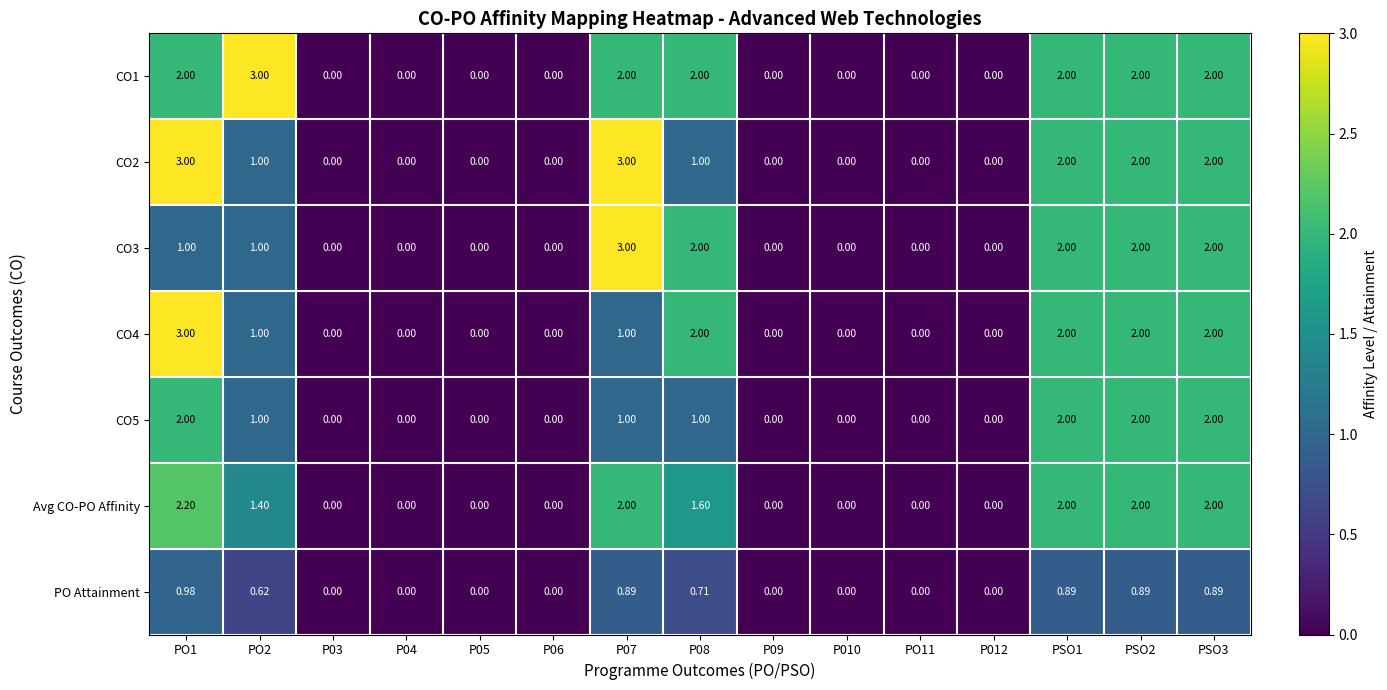

Is the value of CO2 at P09 greater than the value of PO Attainment at PSO2?

No